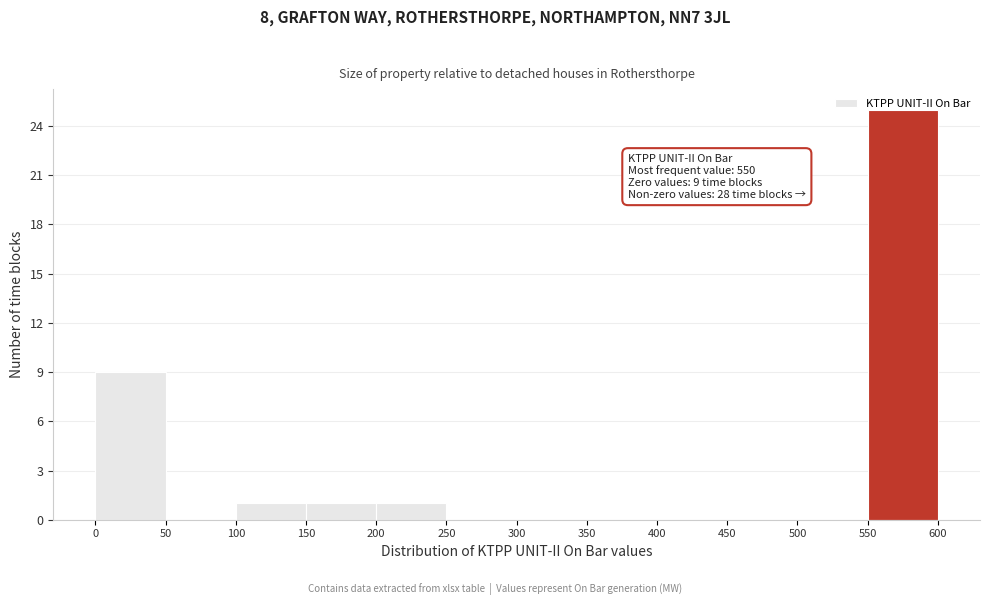

Over which range of the x-axis is the bar tallest?

550 to 600